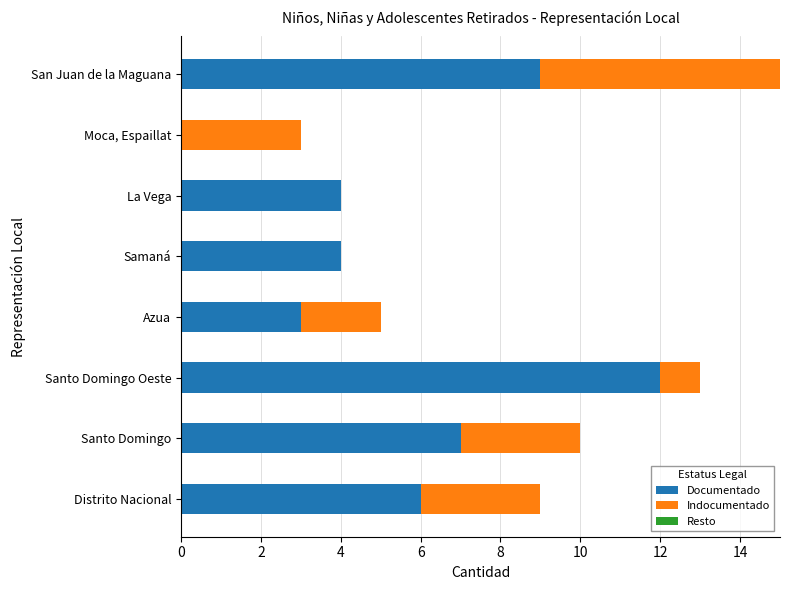

At which category is the sum across all series the highest?

San Juan de la Maguana